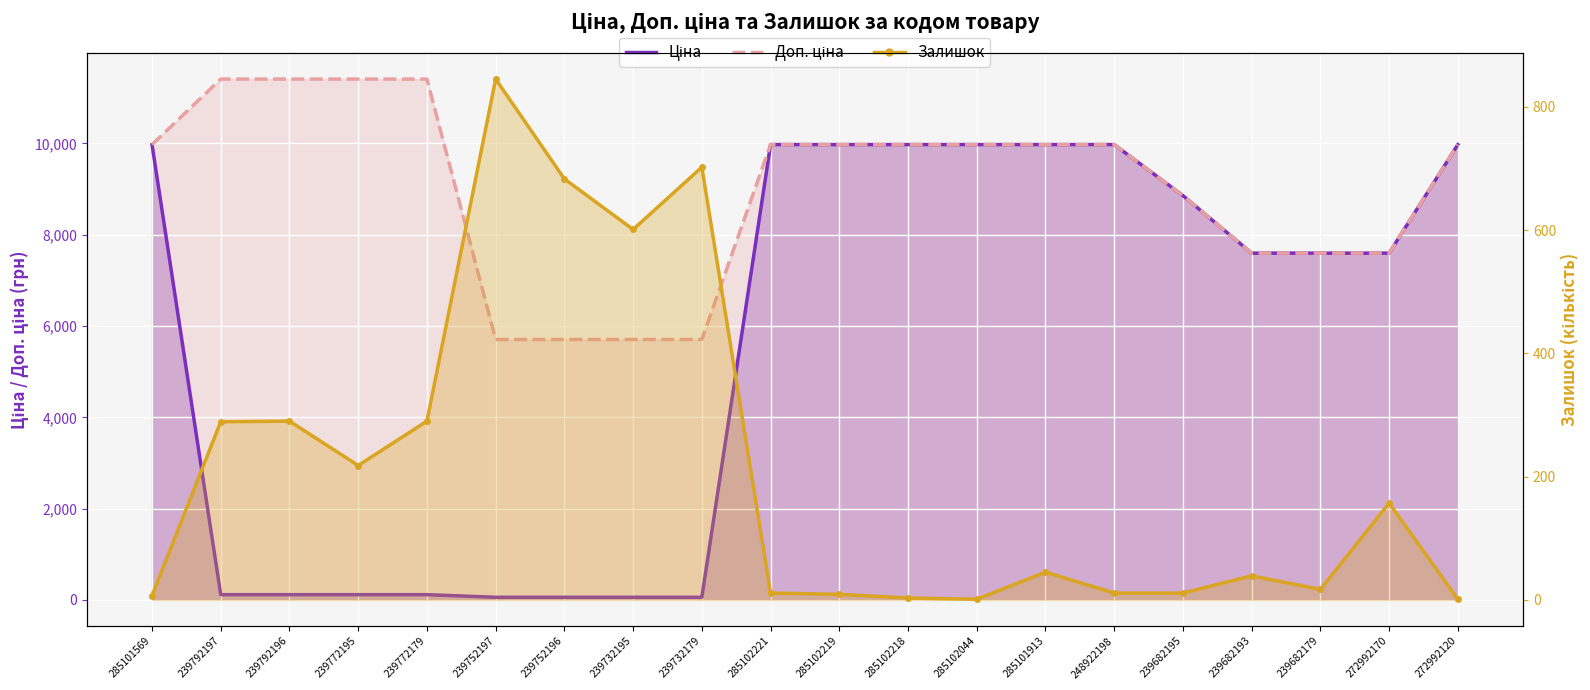

What is the difference between the maximum and minimum values in the Доп. ціна series?

5705.0